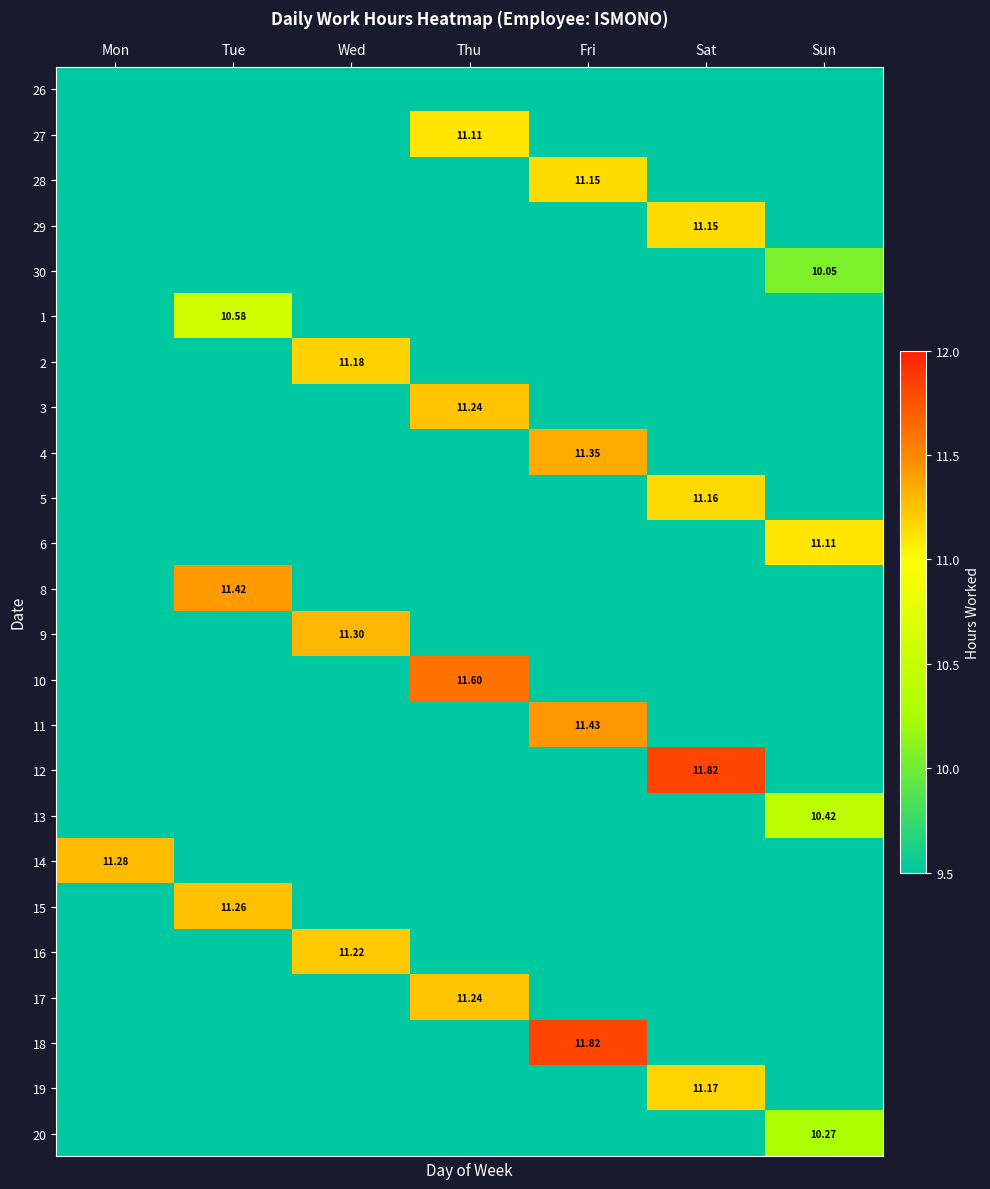

What is the sum of all 8 values?

11.4